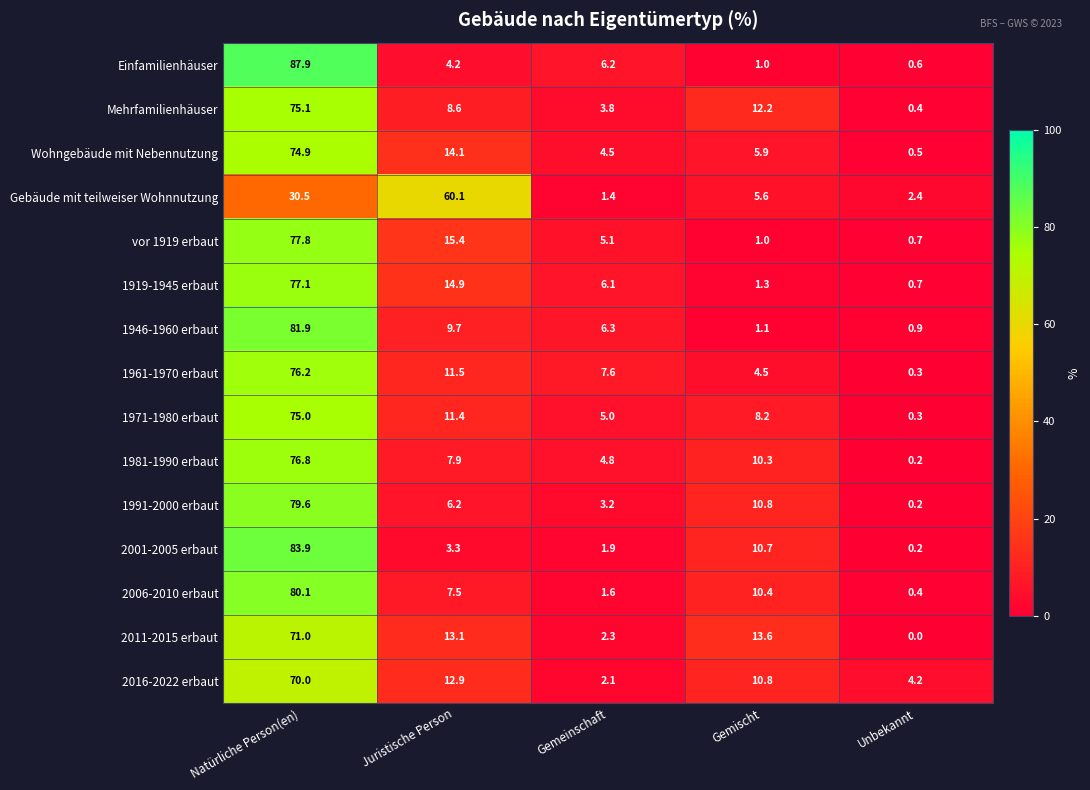

Which label corresponds to the largest value in the chart?

Natürliche Person(en)